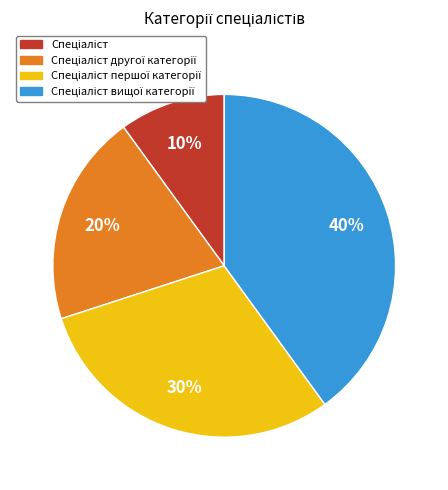

Is there a majority slice in this chart?

No